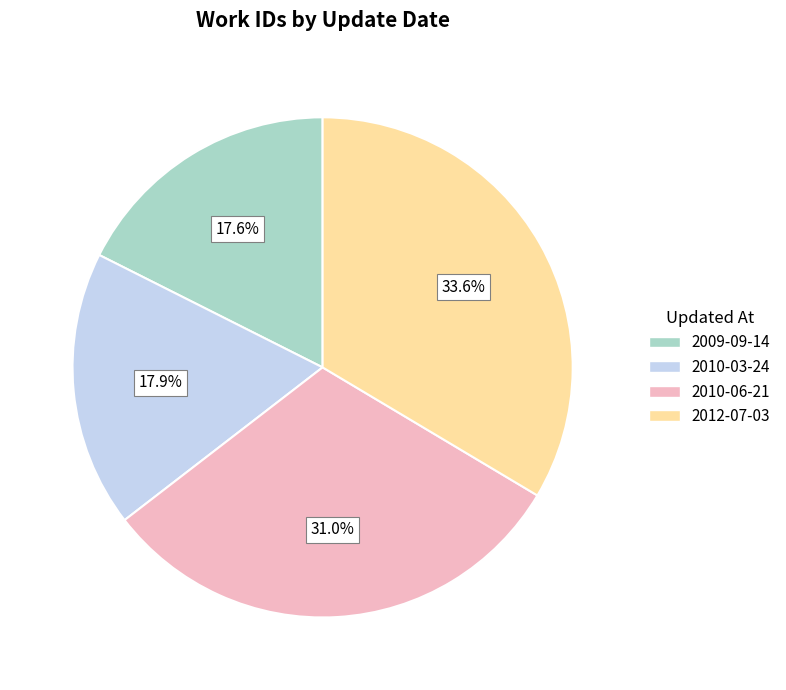

To the nearest percent, what is the combined percentage of 2009-09-14 and 2010-06-21?

49%